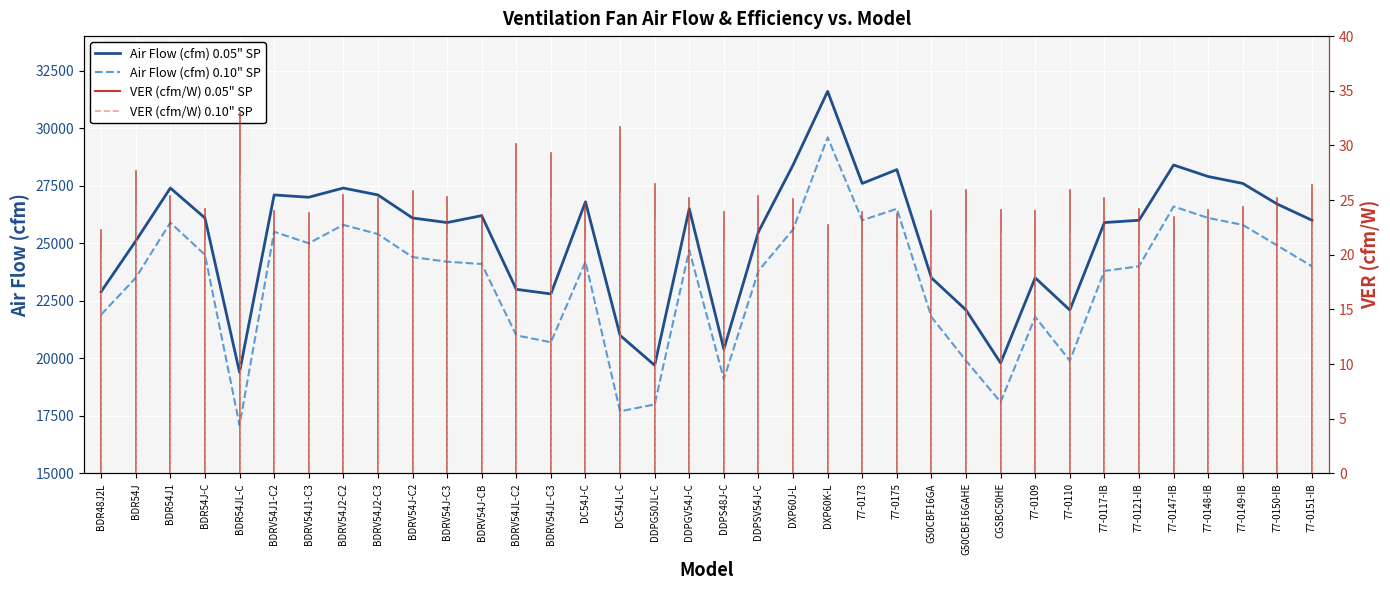

What is the difference between the Air Flow (cfm) 0.10" SP values at DDPS48J-C and DC54JL-C?

1400